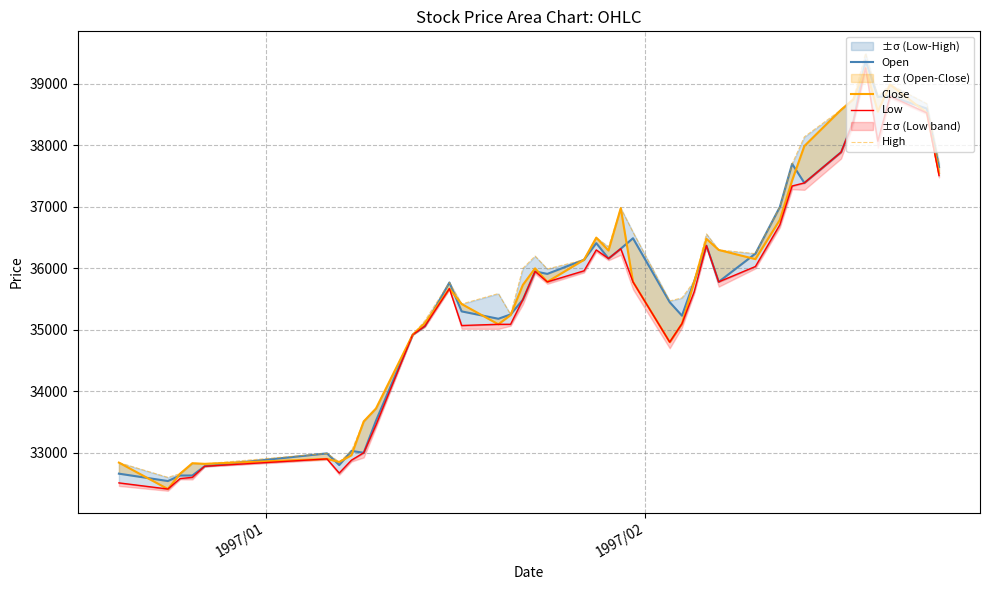

What is the difference between the maximum and minimum values in the Low series?

6850